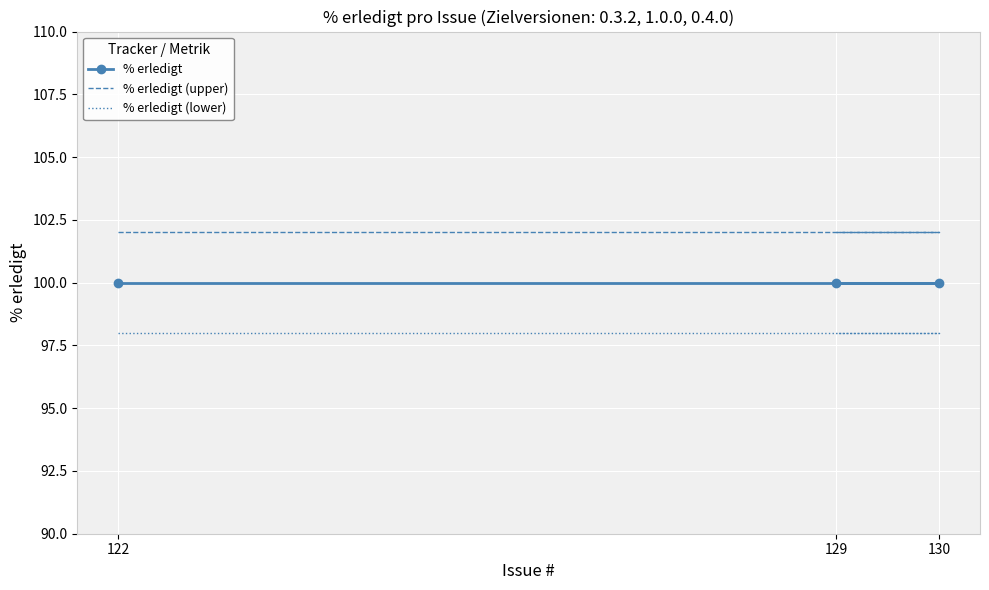

Reading left to right, extract all data points from this chart.

% erledigt: 122=100	130=100	129=100
% erledigt (upper): 122=102	130=102	129=102
% erledigt (lower): 122=98	130=98	129=98